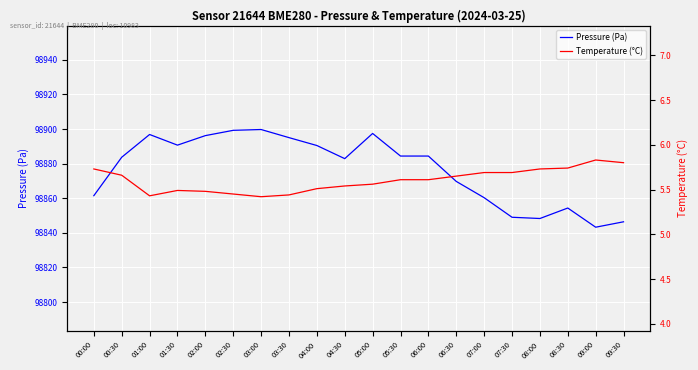

The Pressure (Pa) series shows 98846.4 at 09:30. True or false?

True